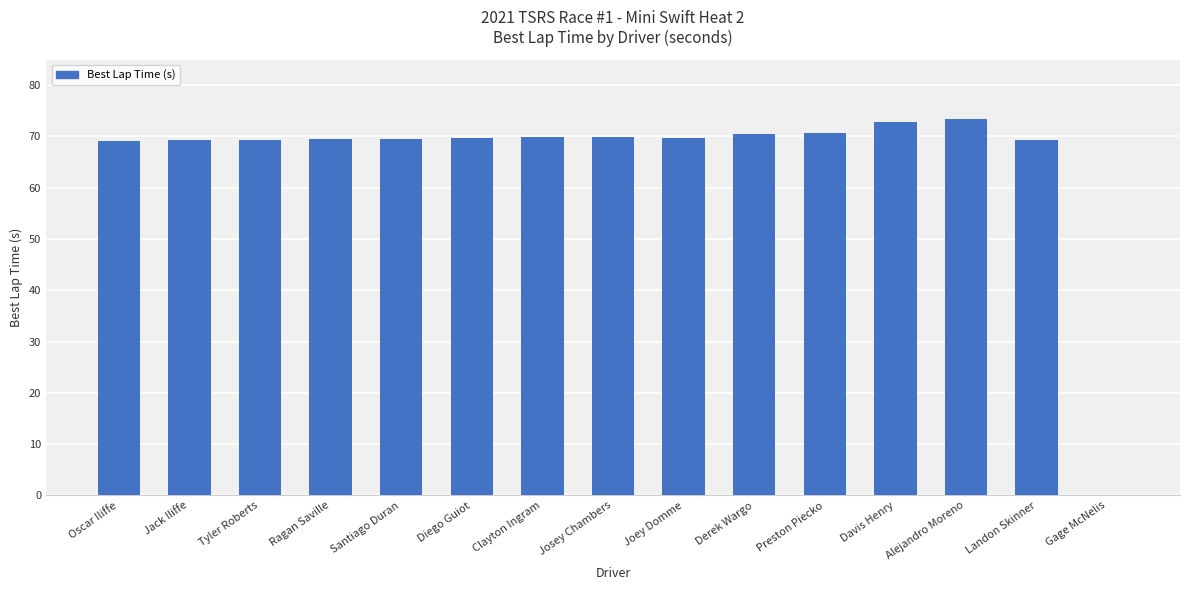

Which has a higher value, Alejandro Moreno or Josey Chambers?

Alejandro Moreno